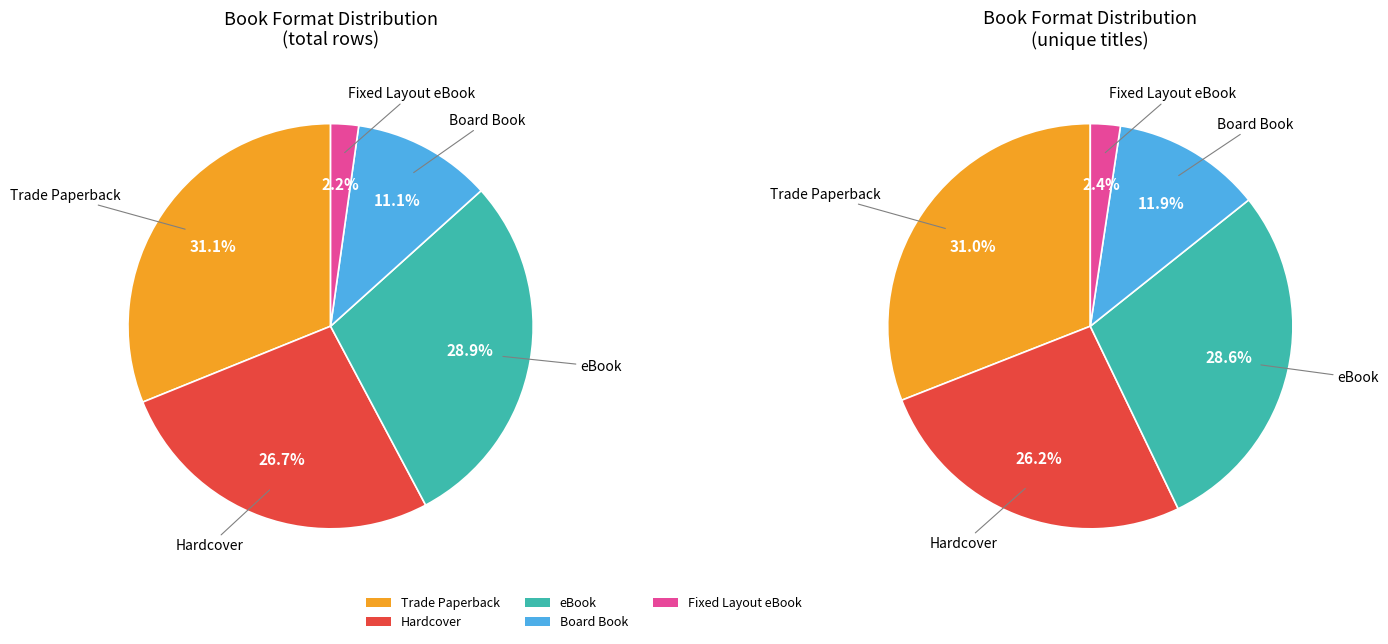

Is Trade Paperback the majority of the pie?

No